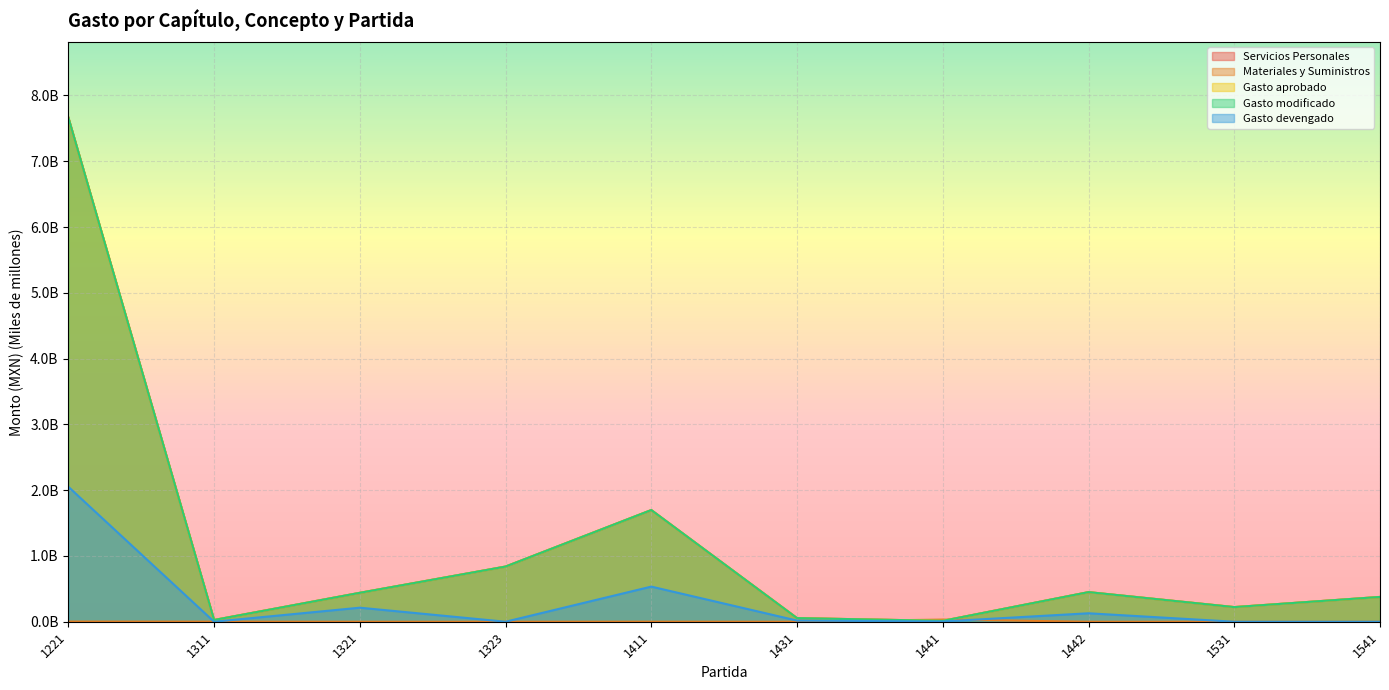

Between 1411 and 1442, which series saw the biggest shift?

Servicios Personales